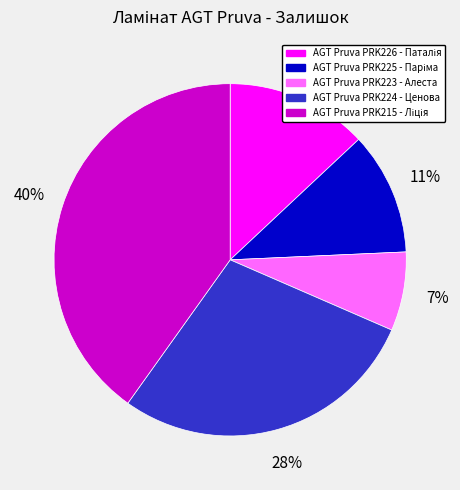

True or false: AGT Pruva PRK224 - Ценова accounts for 16% of the total.

False